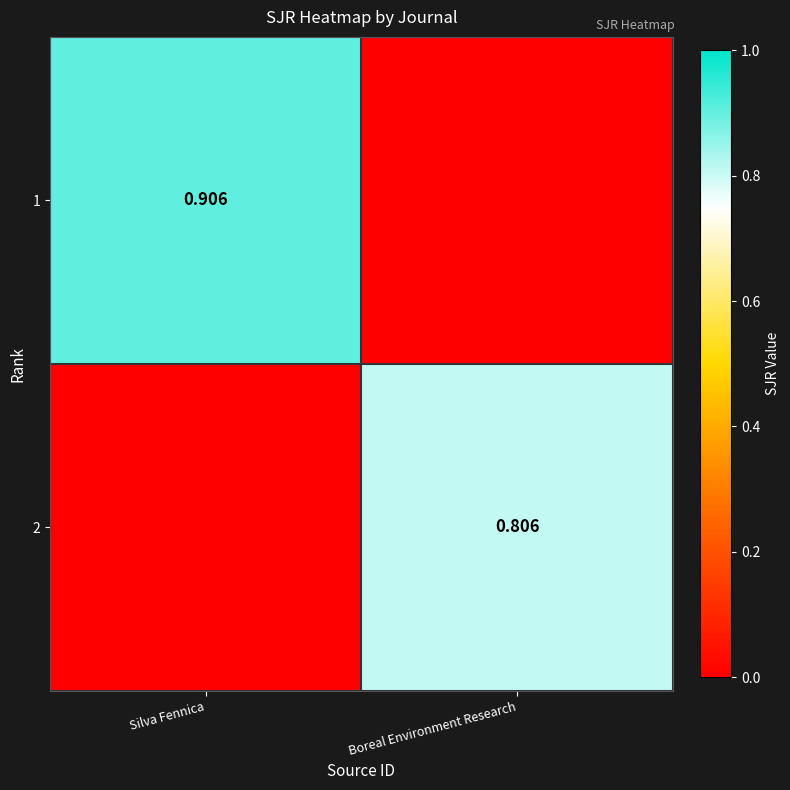

Is it true that 1 equals 0.0 at Boreal Environment Research?

True